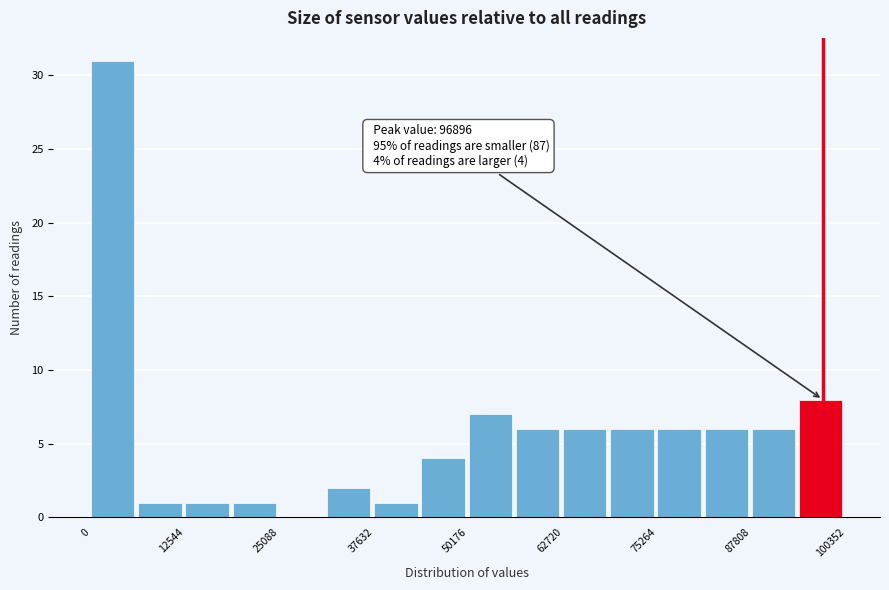

Around what value on the x-axis is the tallest bar? Give the approximate position of its centre, as read against the axis.

2000